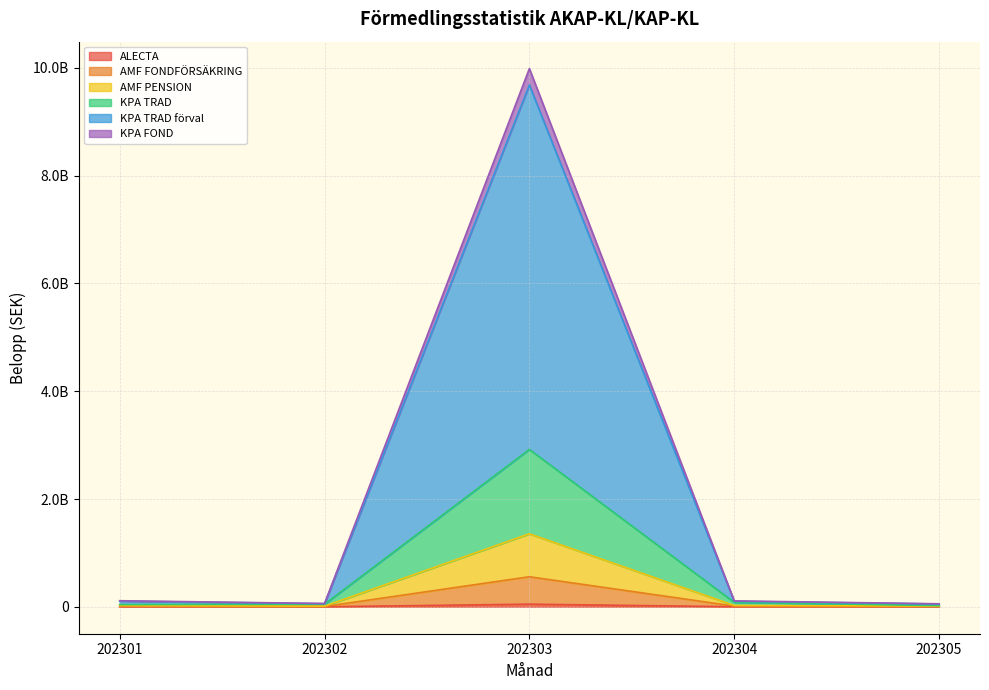

What is the difference between the second highest and second lowest values in the KPA FOND series?

11122679